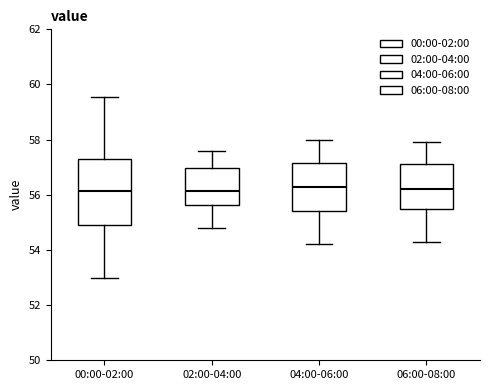

Where does the upper whisker of the box for 06:00-08:00 end on the y-axis? The values are not printed on the chart, so give them approximately, as read against the axis.

58.0